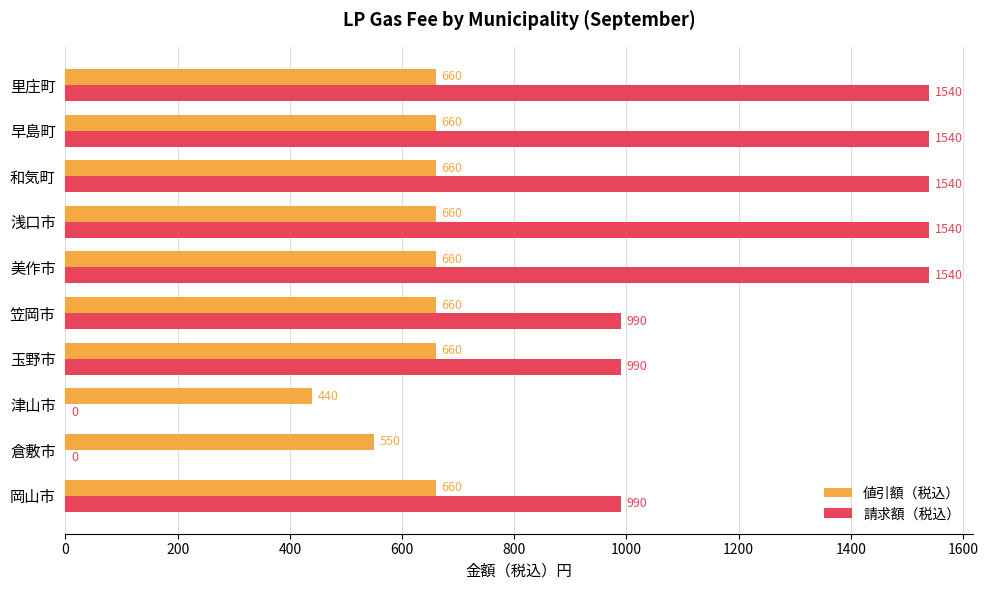

Count the number of categories in the chart.

10